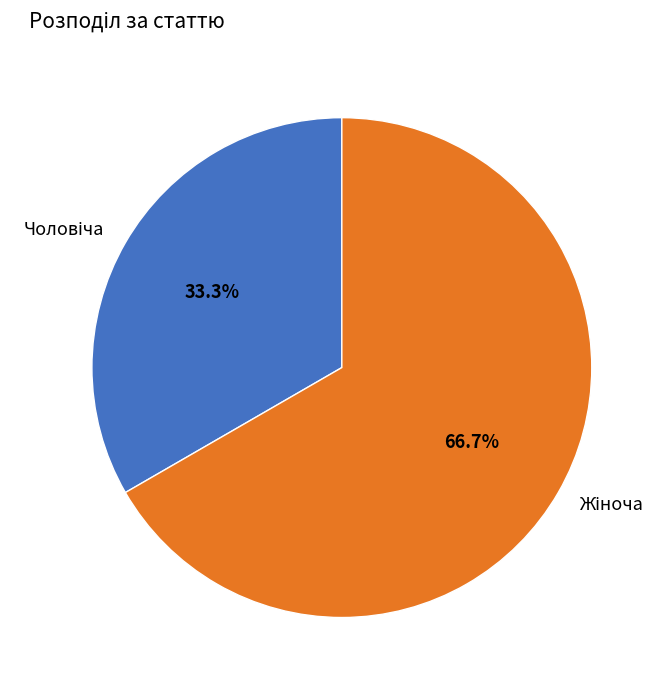

What percentage do Жіноча and Чоловіча together represent?

100.0%